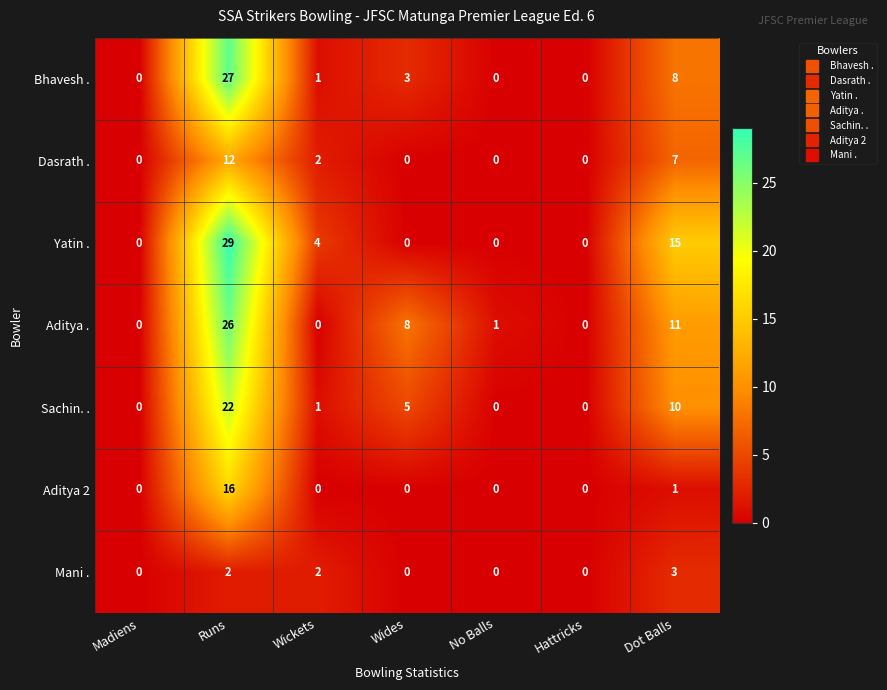

The Bhavesh . series shows 1 at Wides. True or false?

False